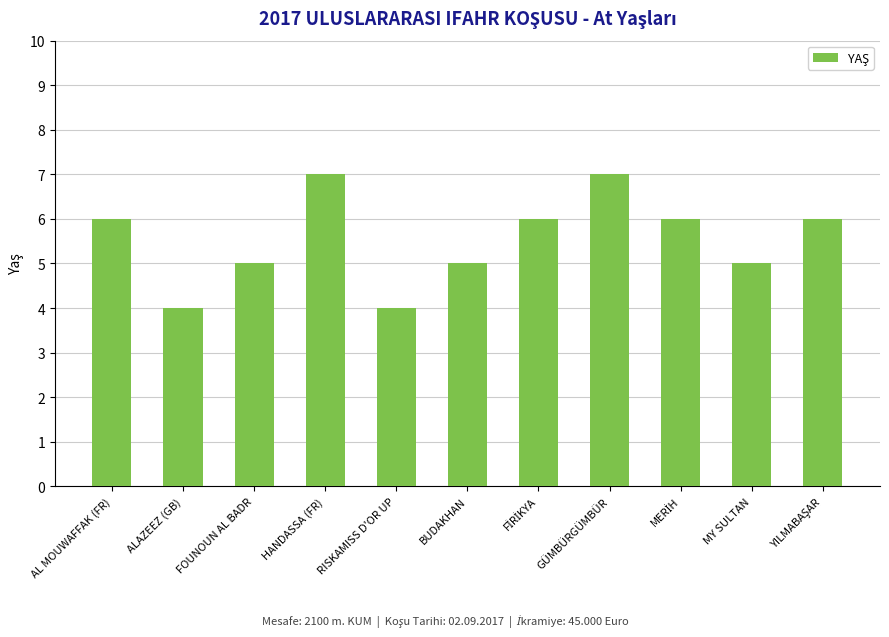

What is the smallest value displayed?

4